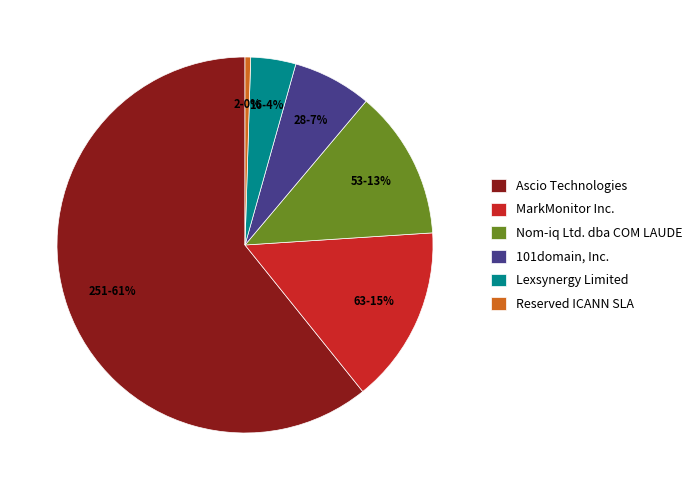

To the nearest percent, what is the combined percentage of Lexsynergy Limited and Reserved ICANN SLA?

4%